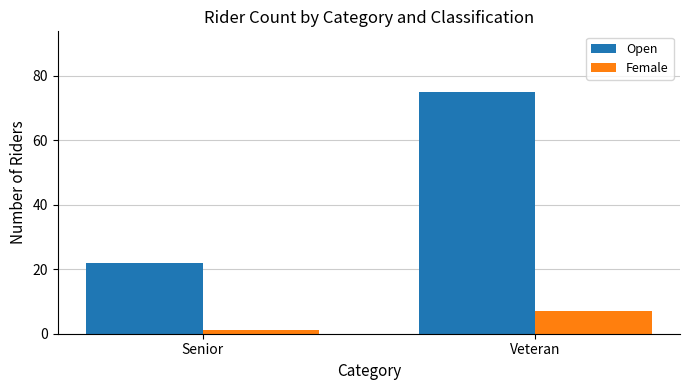

What is the smallest value displayed?

1